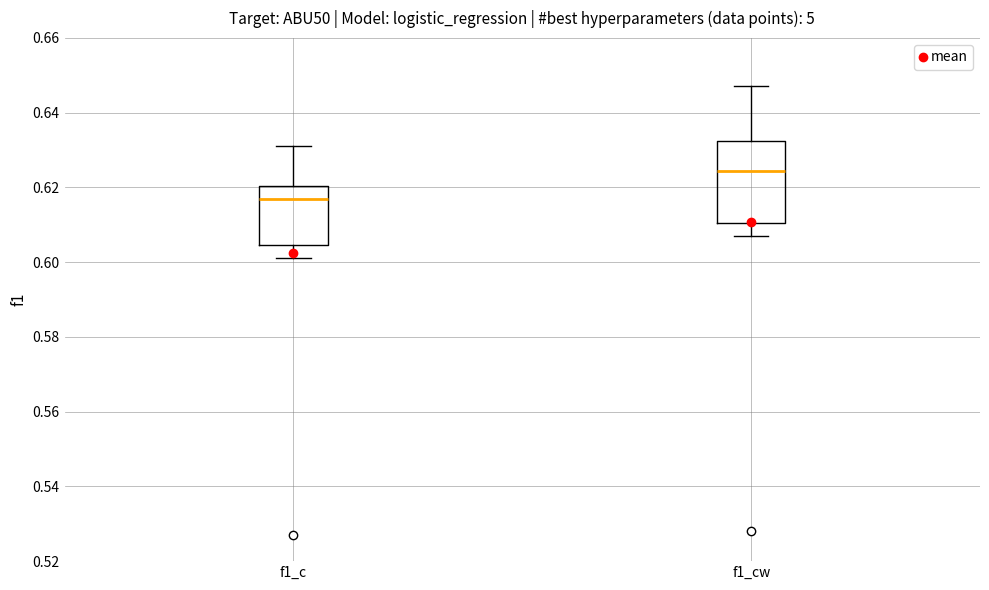

Reading left to right, transcribe this box plot: for each box, give where its median line is, the range the box spans, and where its two whiskers end, as read against the y-axis. The values are not printed on the chart, so give them approximately, as read against the axis.

f1_c: median 0.618, box 0.604 to 0.620, whiskers 0.602 to 0.632
f1_cw: median 0.624, box 0.610 to 0.632, whiskers 0.608 to 0.648